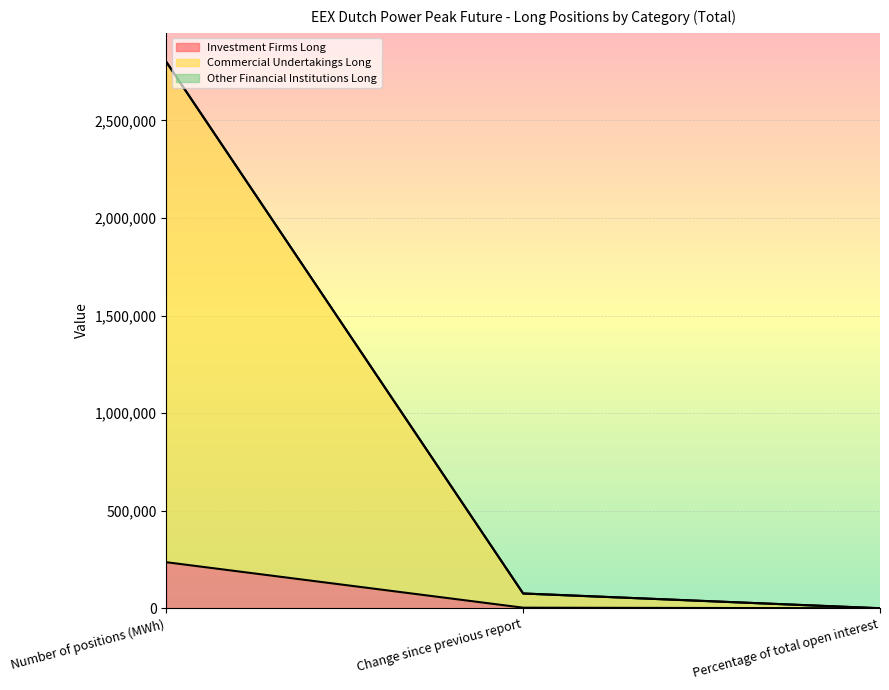

What is the difference between the maximum and second lowest values in the Investment Firms Long series?

233064.0